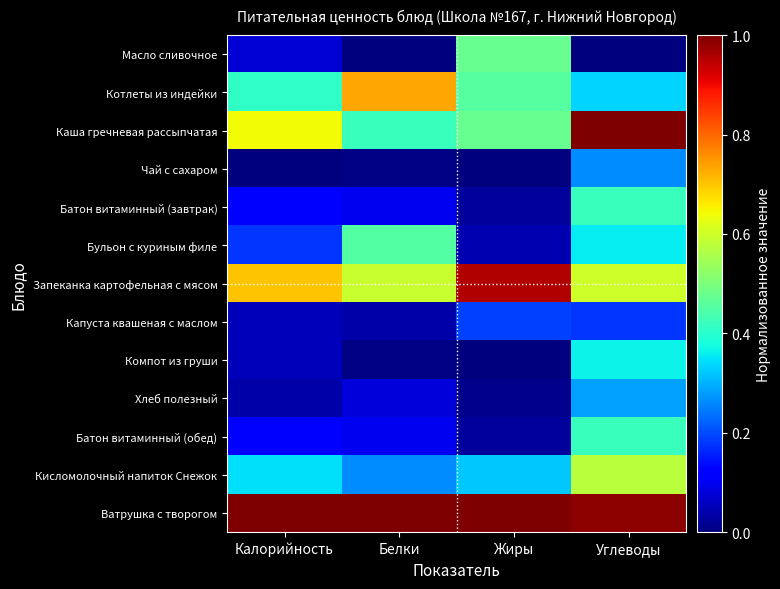

What is the total value across all series at Жиры?

4.0